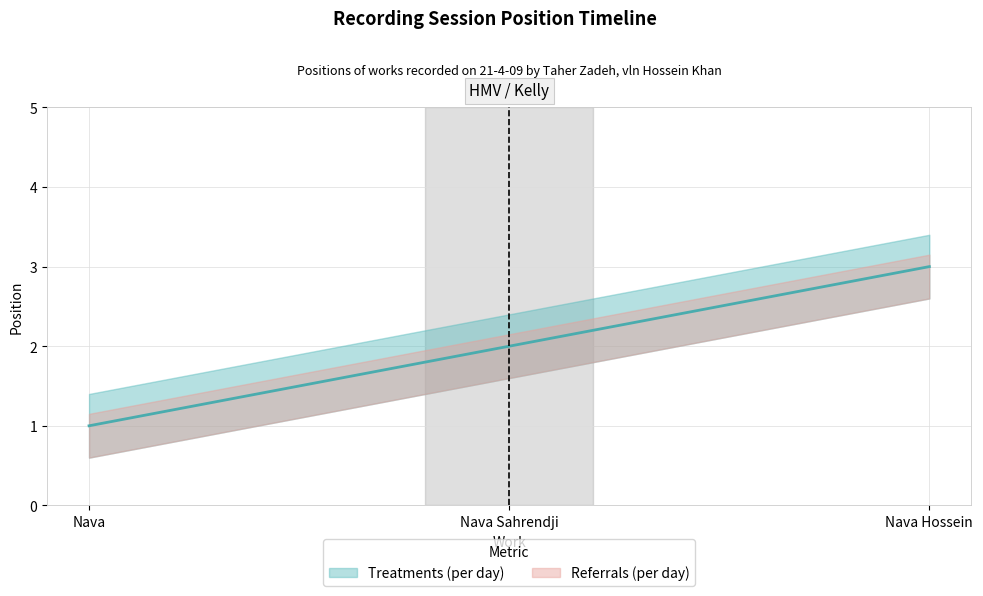

Reading right to left, transcribe all the data shown in this chart.

Nava Hossein=3	Nava Sahrendji=2	Nava=1